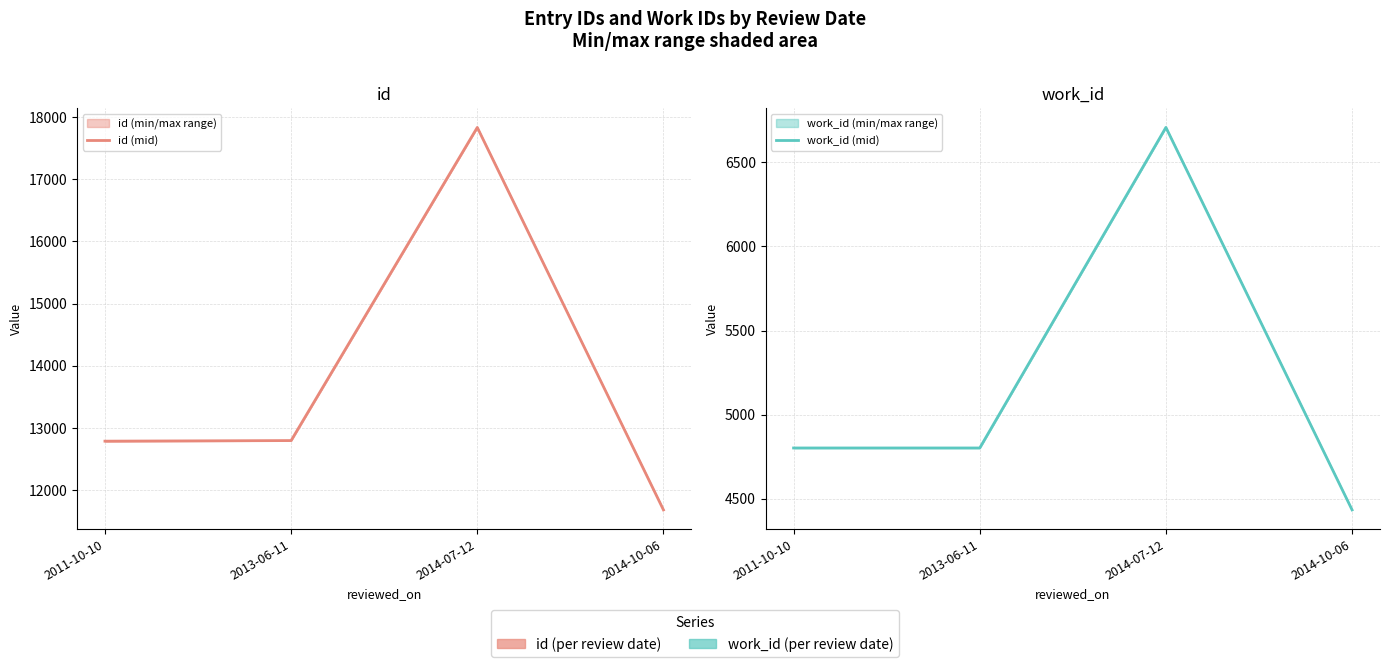

List the series in order of their peak value, highest first.

id (mid), work_id (mid)